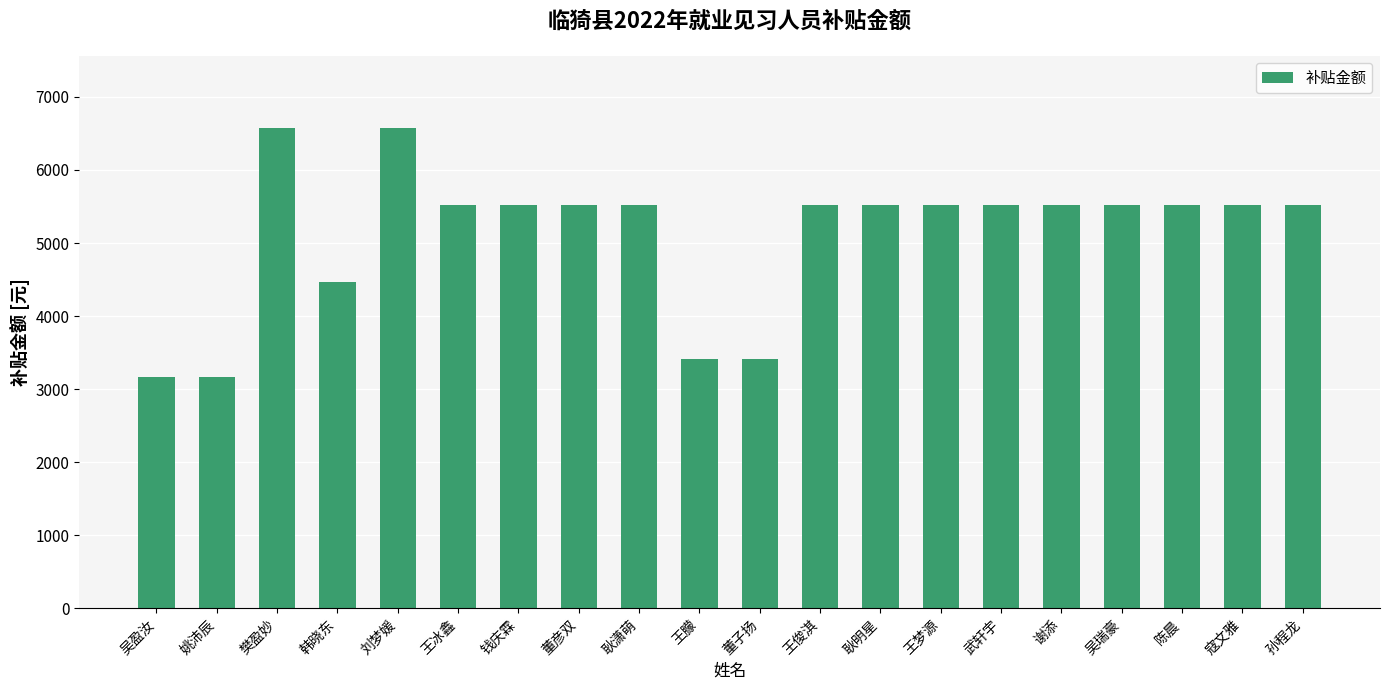

What is the ratio of the value at 孙程龙 to the value at 董子扬?

1.6